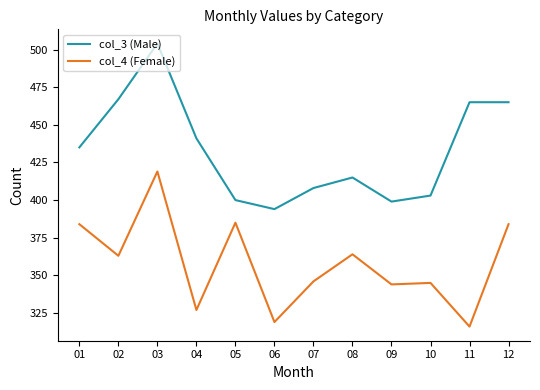

What value does the col_3 (Male) series have at 05?

400